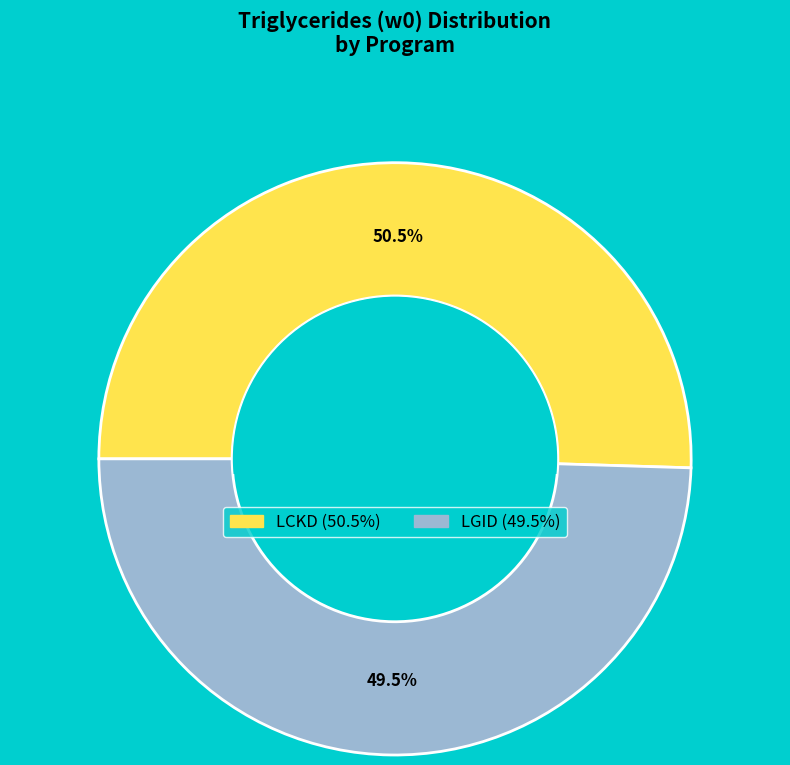

Does any single category account for the majority?

Yes